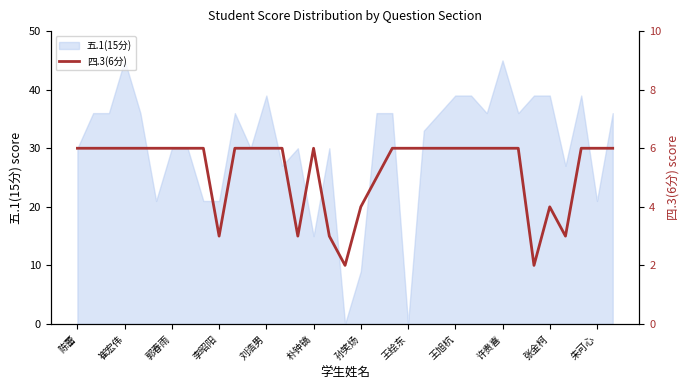

How many values are below 6?

9